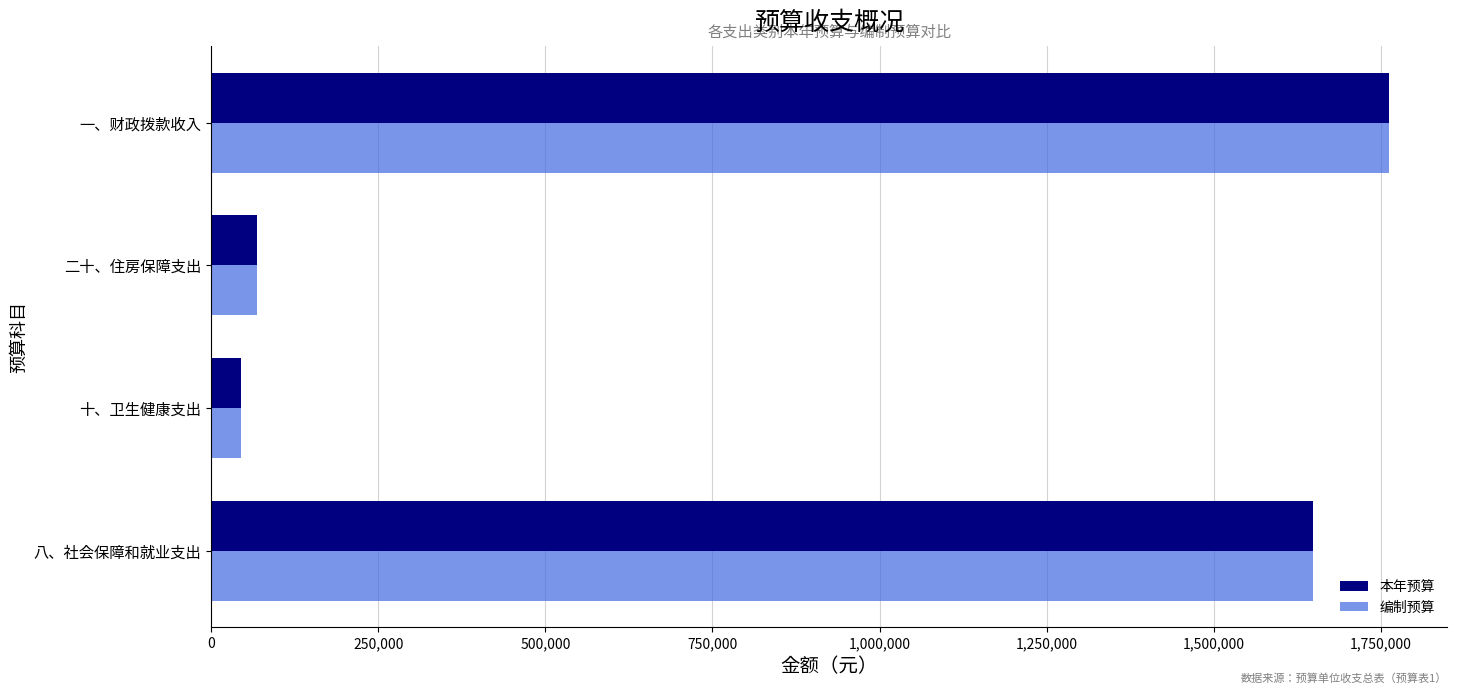

At which category does the chart reach its peak across all series?

一、财政拨款收入